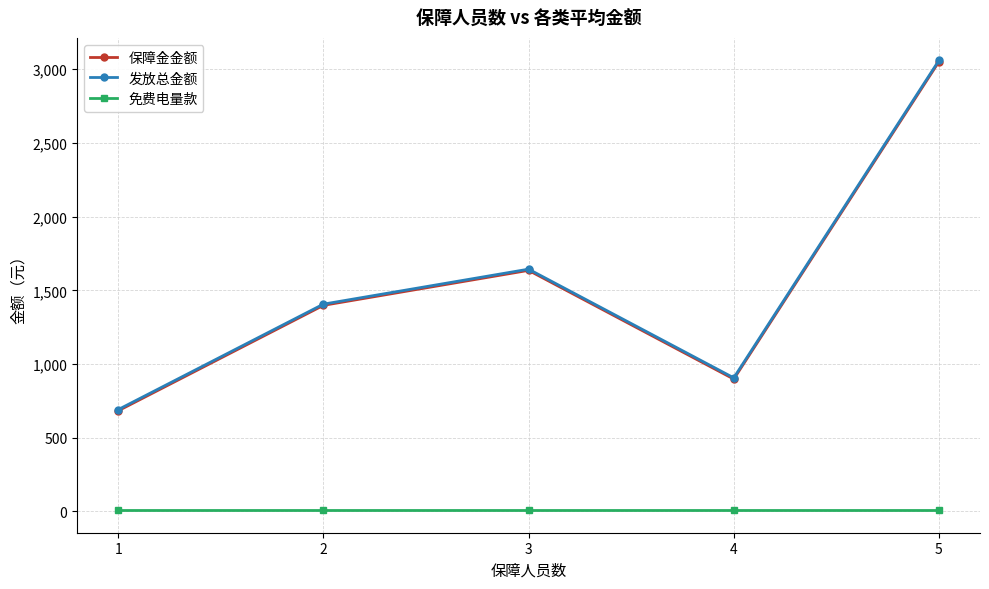

What is the greatest value displayed?

3059.9